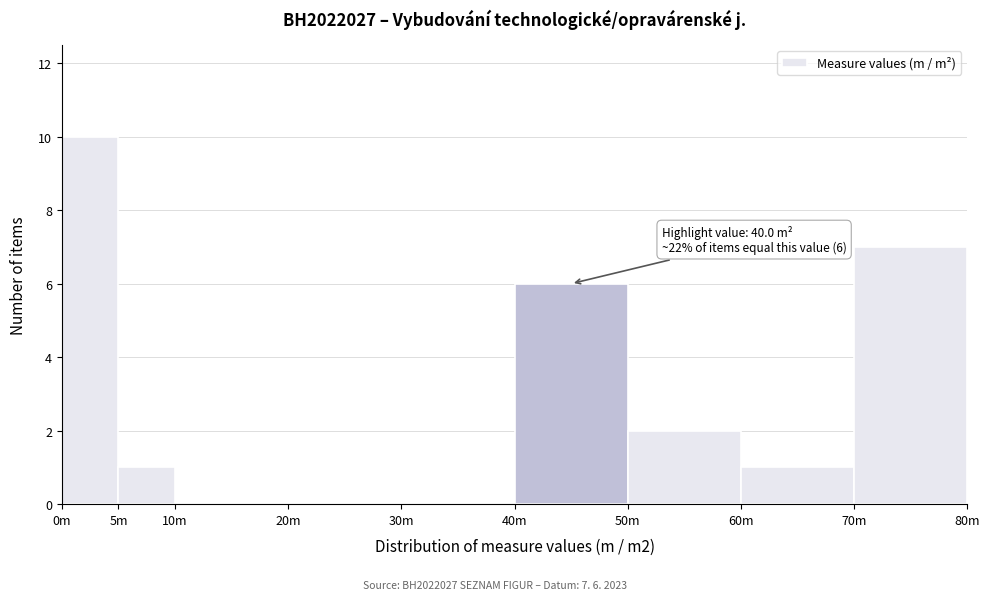

Reading left to right, list all the values displayed in this chart.

0m=10	5m=1	10m=0	20m=0	30m=0	40m=6	50m=2	60m=1	70m=7